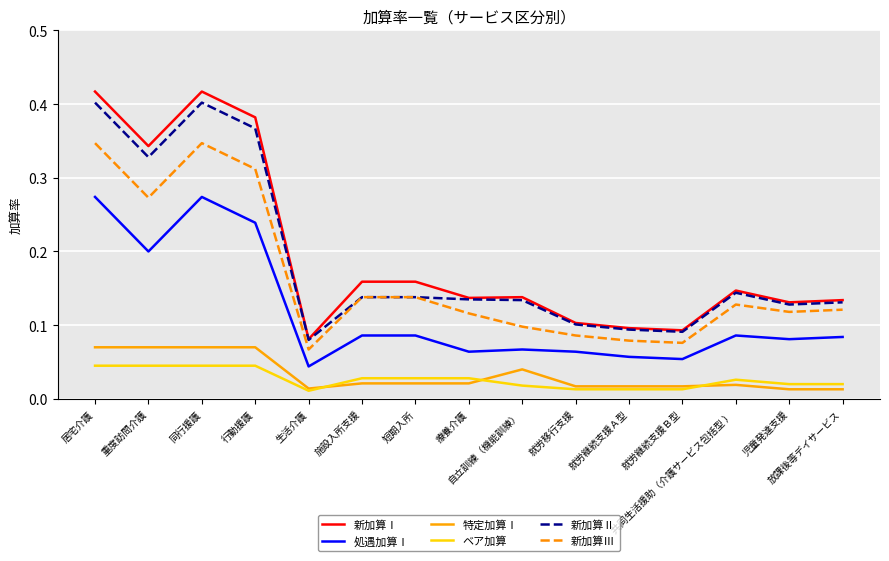

Where is the first local maximum for 新加算Ⅰ?

同行援護